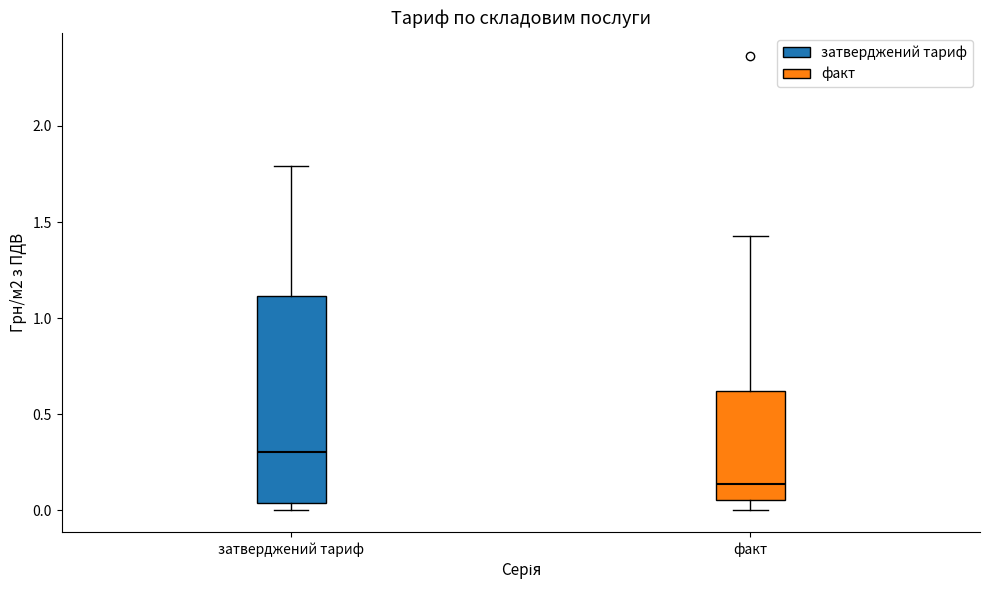

Which box is the tallest, from its lower edge to its upper edge?

затверджений тариф